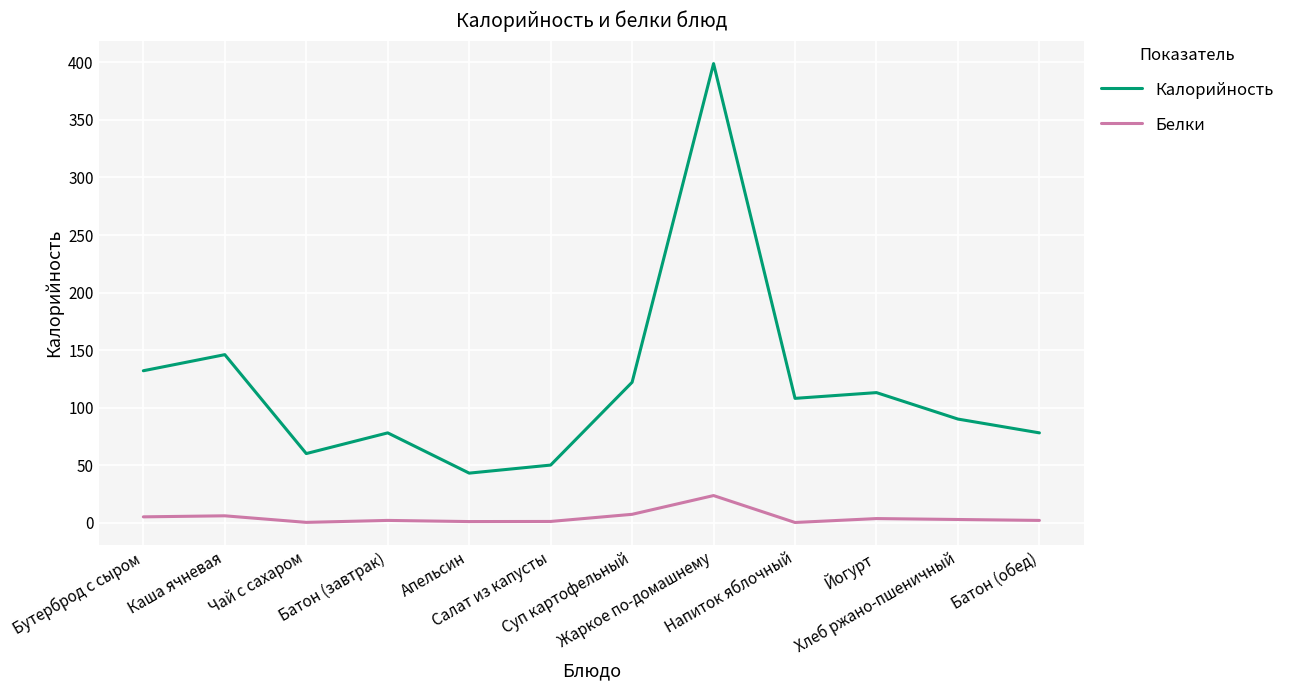

List the series in order of their overall mean, lowest first.

Белки, Калорийность